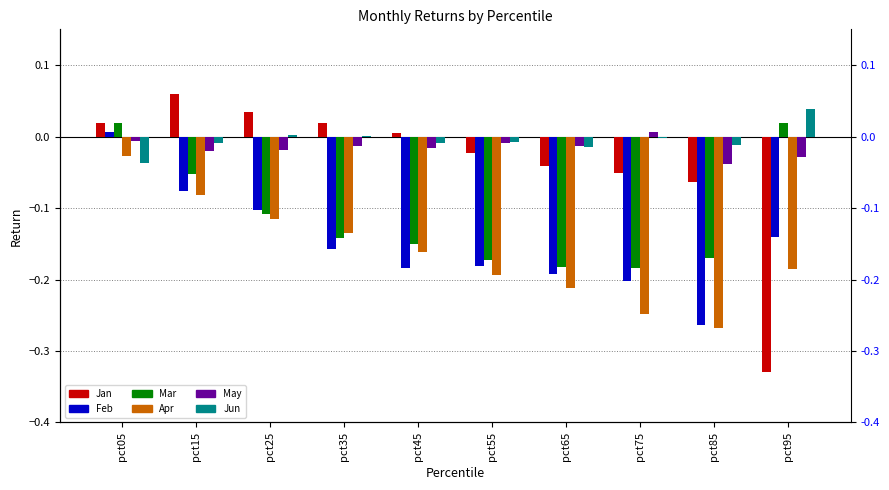

Count the number of data series in this chart.

6